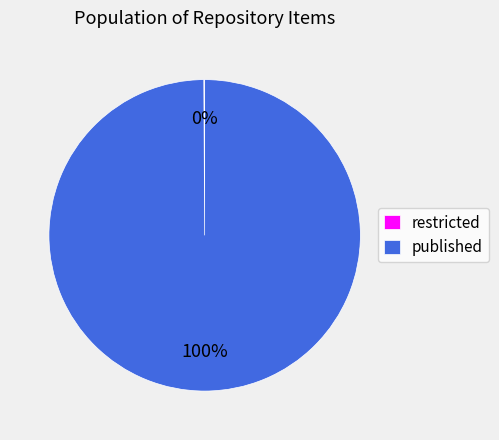

To the nearest percent, what is the average slice percentage?

50%